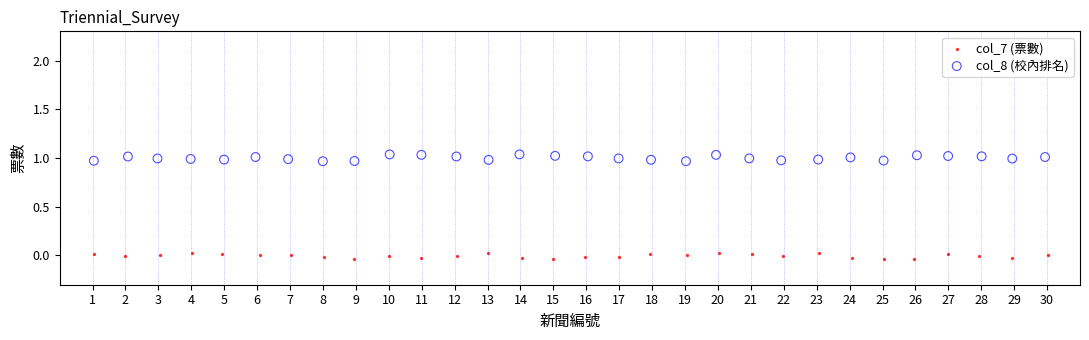

Which series contains the highest Y value?

col_8 (校內排名)